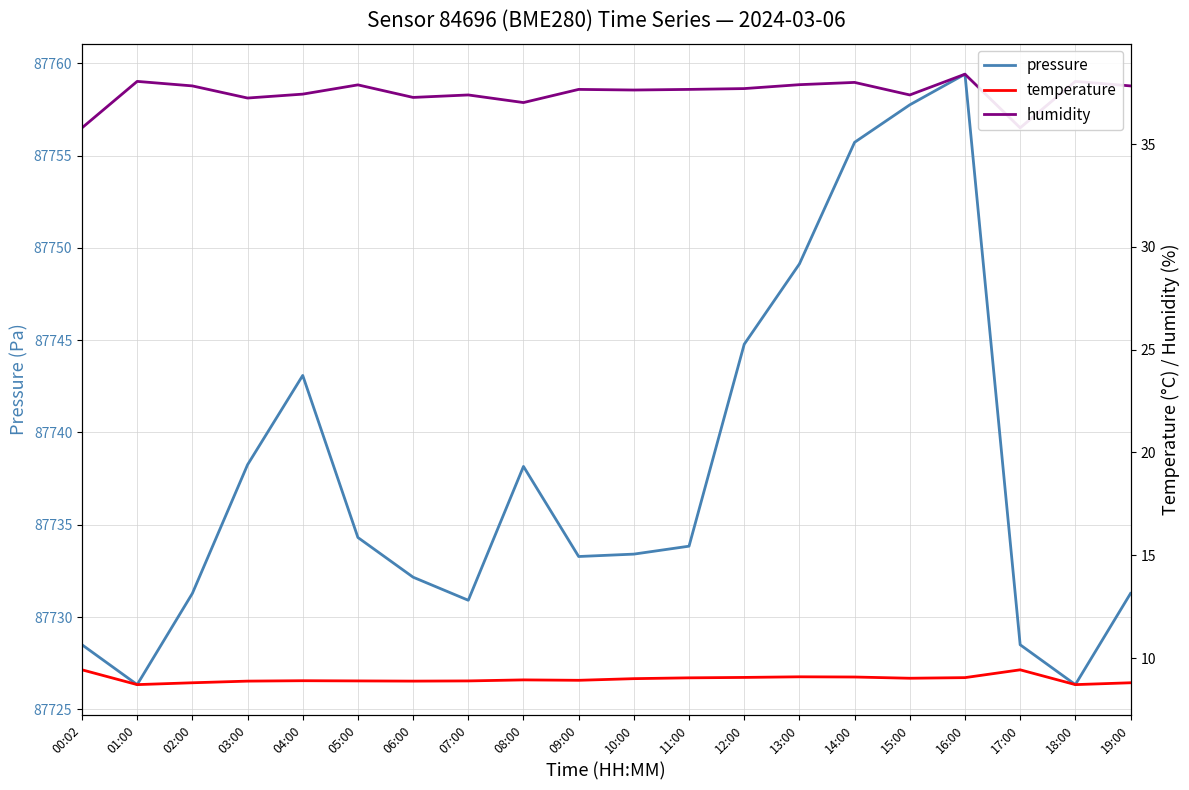

What is the difference between the temperature values at 03:00 and 08:00?

0.1